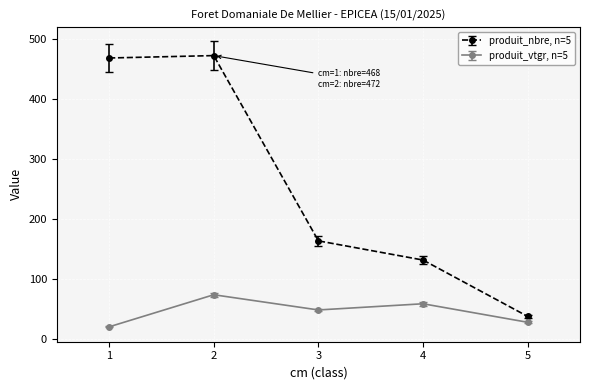

What is the smallest value displayed?

19.6